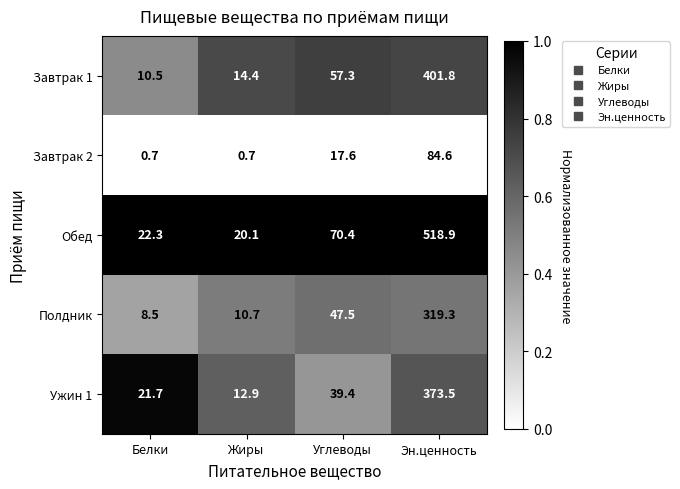

Reading left to right, extract all data points from this chart.

Завтрак 1: 10.5	14.4	57.3	401.8
Завтрак 2: 0.7	0.7	17.6	84.6
Обед: 22.3	20.1	70.4	518.9
Полдник: 8.5	10.7	47.5	319.3
Ужин 1: 21.7	12.9	39.4	373.5